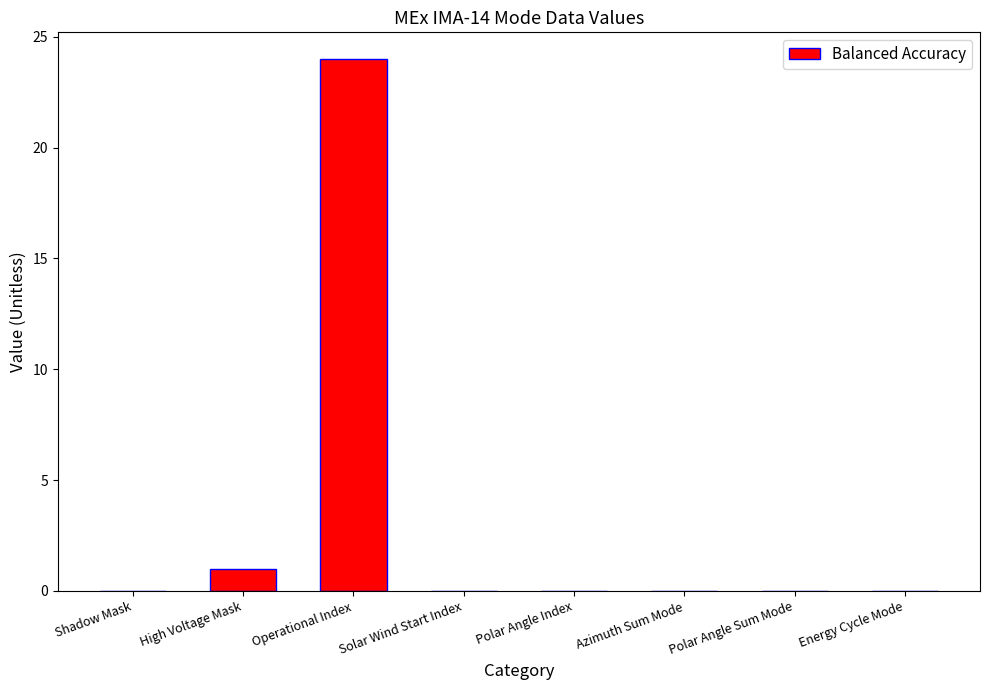

Which label corresponds to the largest value in the chart?

Operational Index